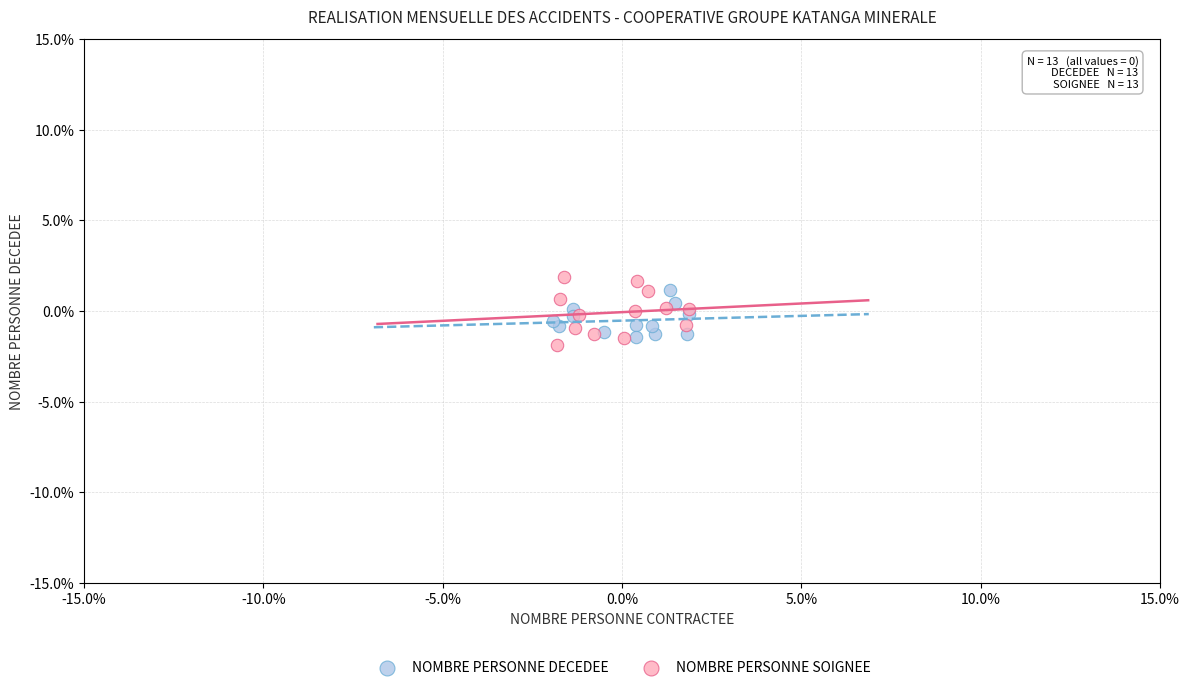

What are all the series names shown in the legend?

NOMBRE PERSONNE DECEDEE, NOMBRE PERSONNE SOIGNEE